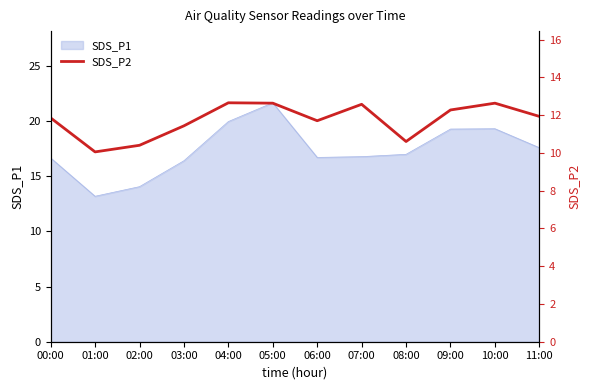

The value of SDS_P1 at 01:00 is 6.9. True or false?

False